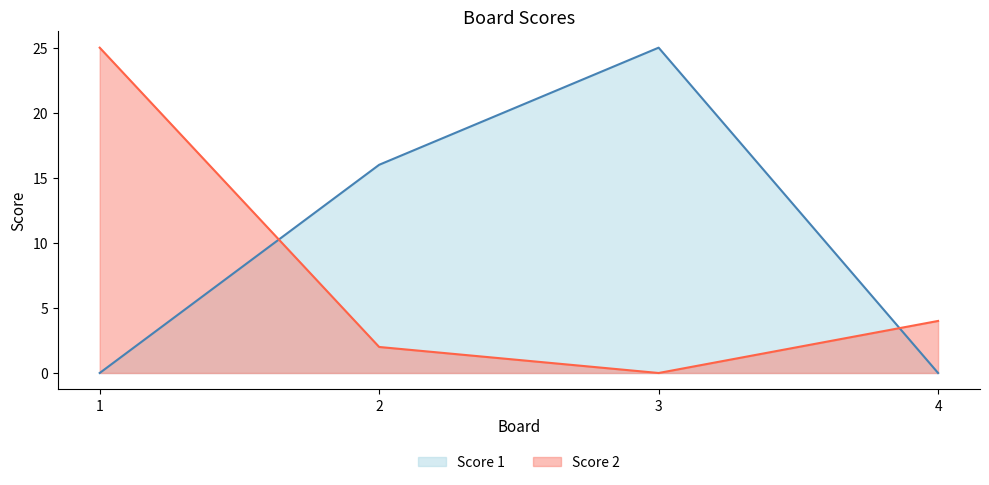

Reading left to right, list all the values displayed in this chart.

Score 1: 1=0	2=16	3=25	4=0
Score 2: 1=25	2=2	3=0	4=4